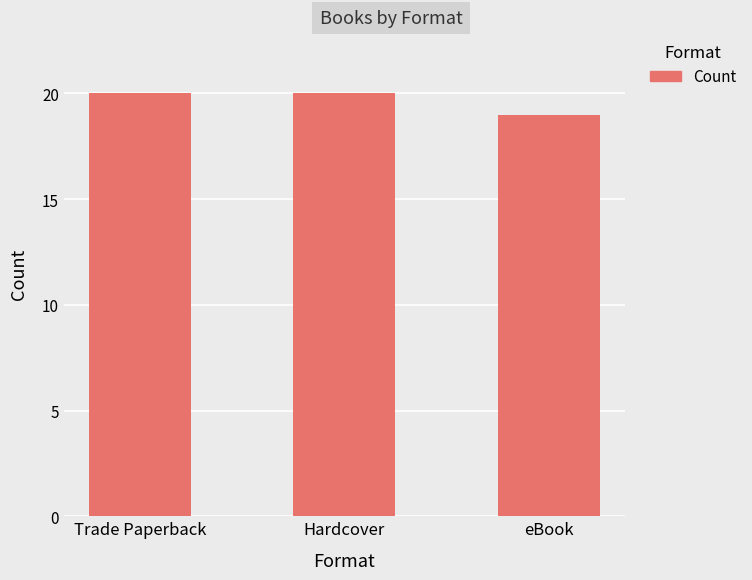

What is the difference between the second highest and minimum values?

1